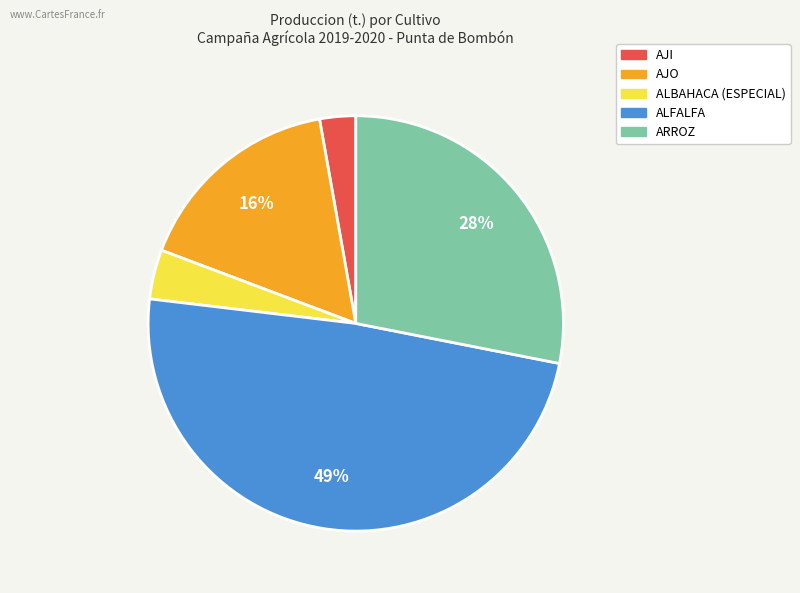

Between ALBAHACA (ESPECIAL) and AJO, which is larger?

AJO